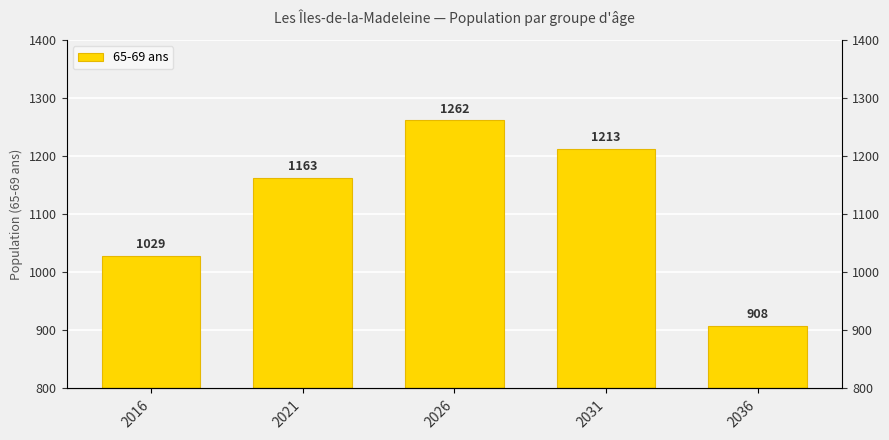

True or false: the data shows 1029 at 2016.

True